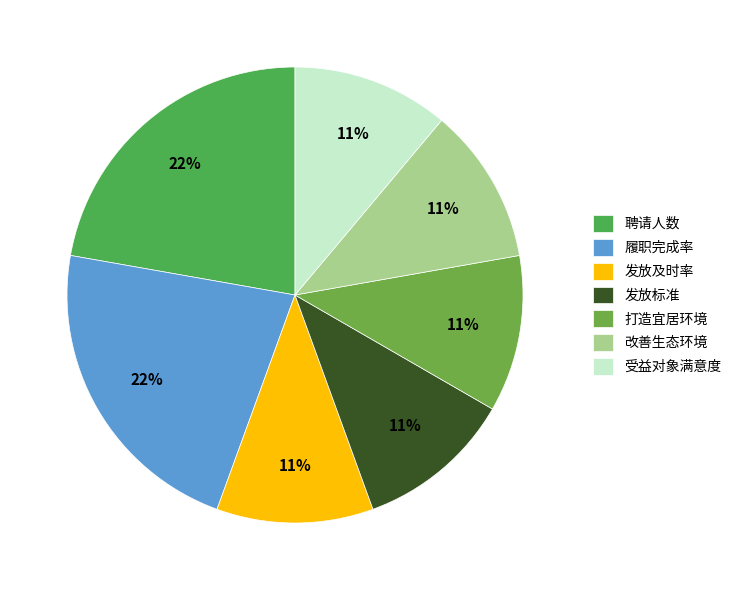

What percentage is the 履职完成率 slice, to the nearest percent?

22%